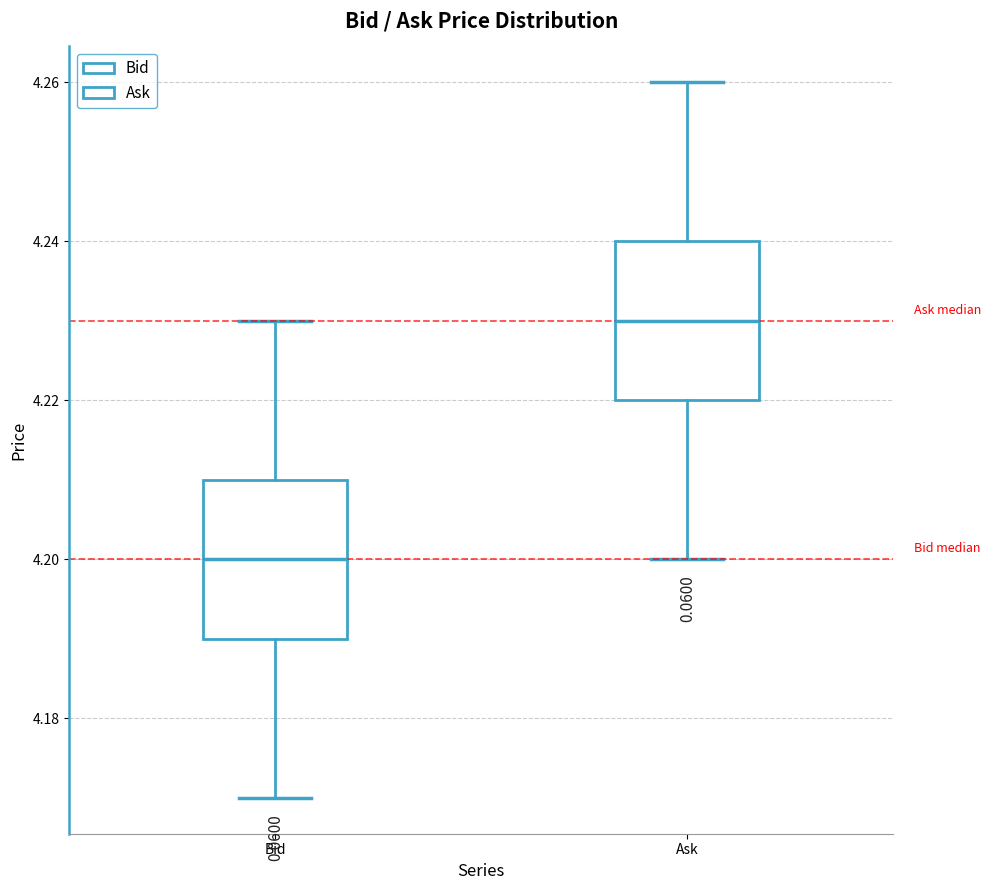

Which box's median line is the lowest?

Bid